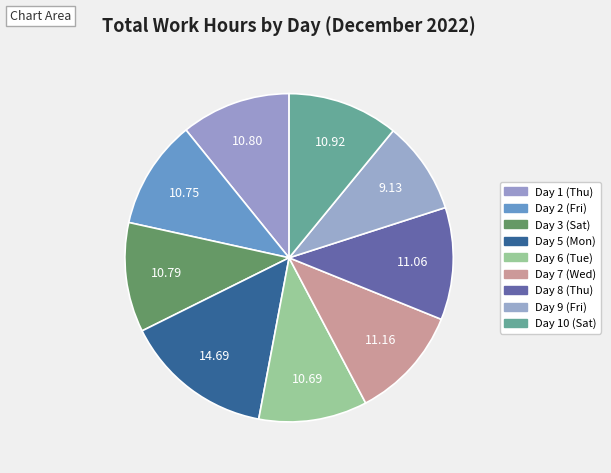

How many slices are in this pie chart?

9